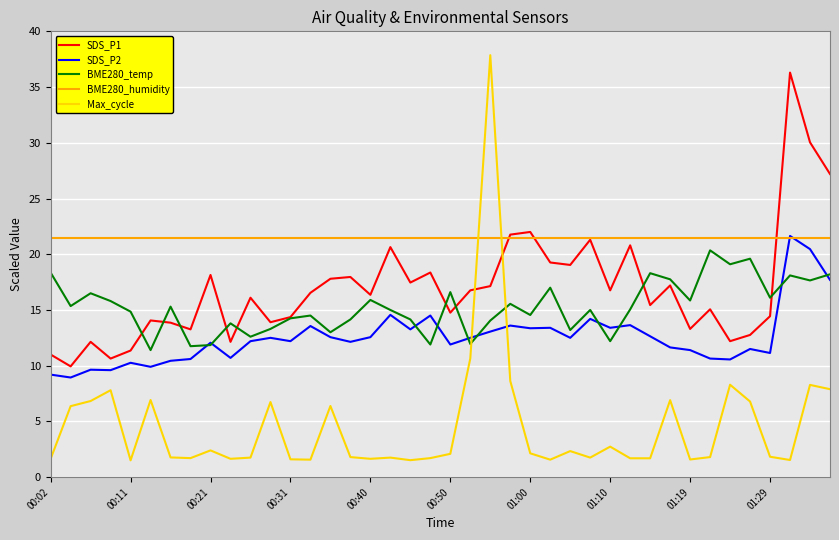

What is the maximum value shown in the chart?

37.9